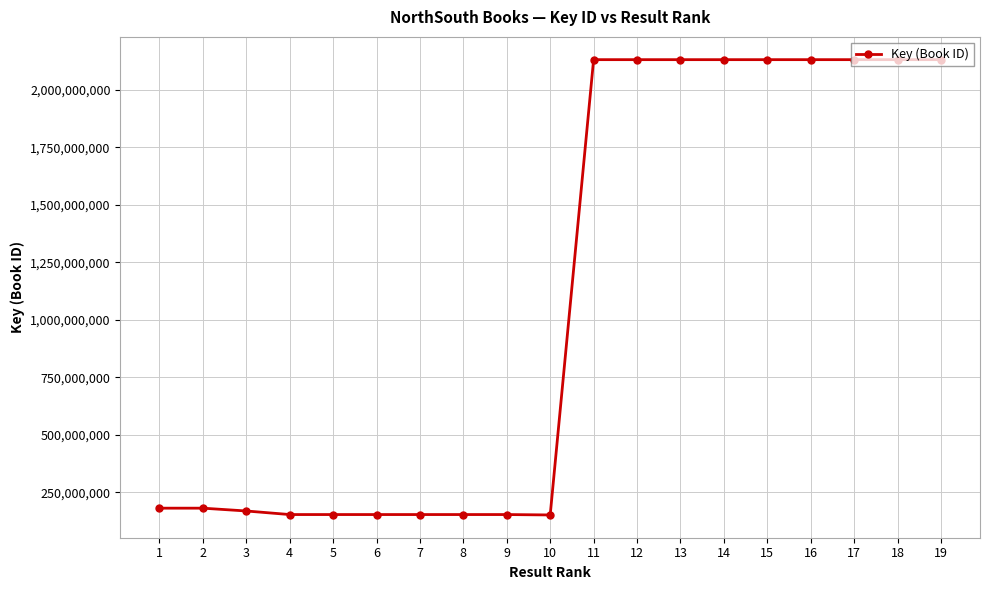

What is the value of the 4th point from the left?

153630986